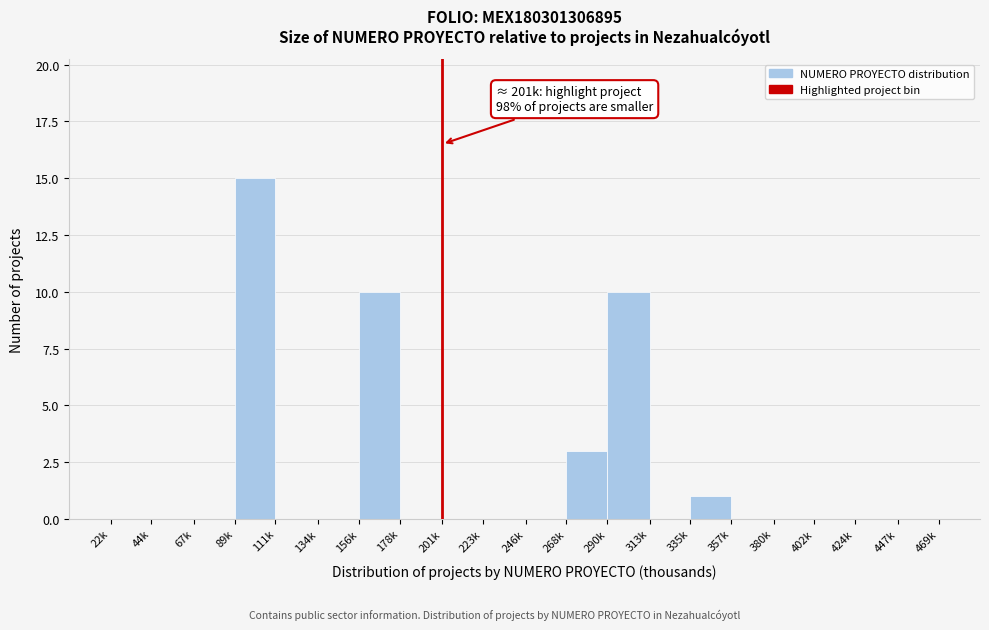

Reading left to right, list all the values displayed in this chart.

22k=0	44k=0	67k=0	89k=15	111k=0	134k=0	156k=10	178k=0	201k=0	223k=0	246k=0	268k=3	290k=10	313k=0	335k=1	357k=0	380k=0	402k=0	424k=0	447k=0